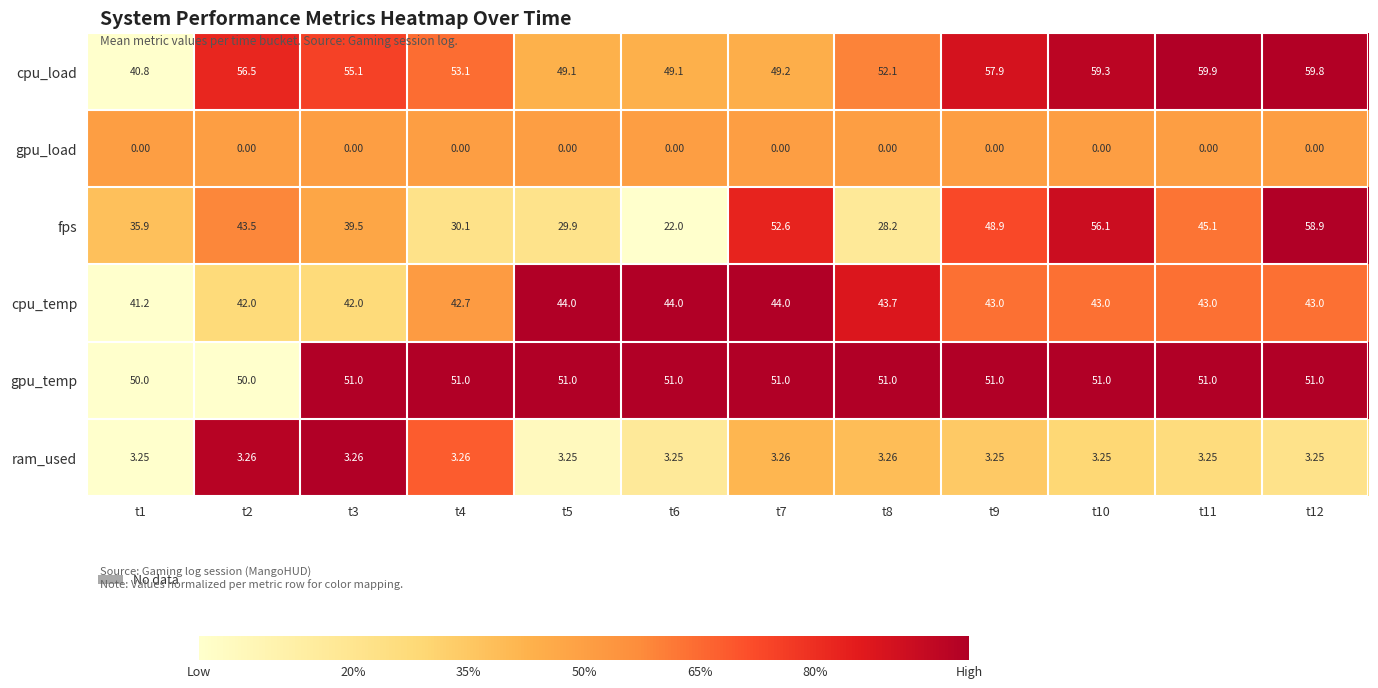

At t4, list the series in order from smallest to largest.

gpu_load, ram_used, fps, cpu_temp, gpu_temp, cpu_load